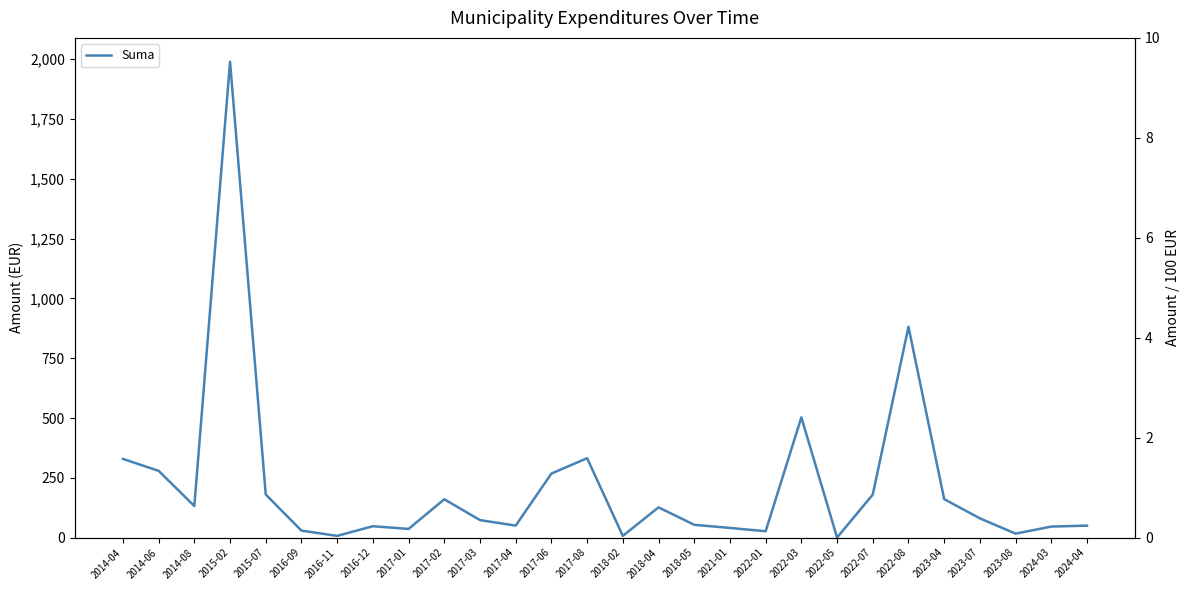

What is the sum of all values?

6083.7